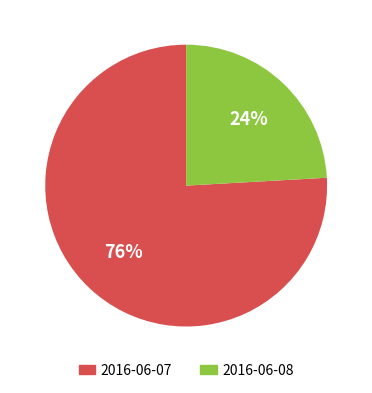

Which slice is the largest?

2016-06-07